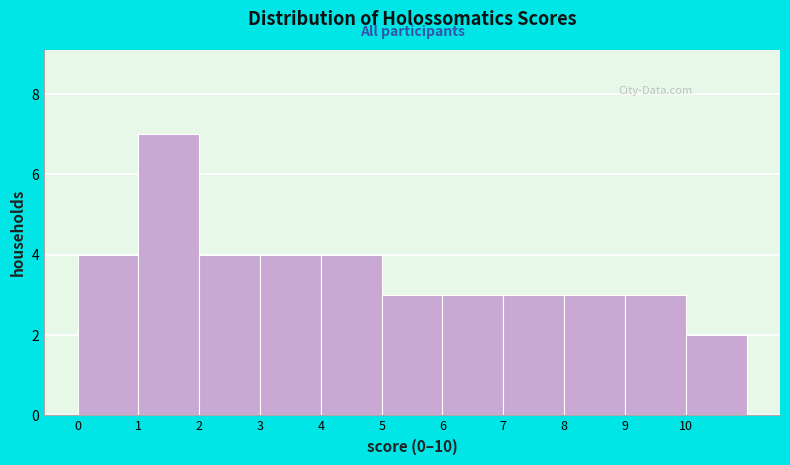

Reading left to right, transcribe this chart: for each bar, give the range it covers on the x-axis and its height. The values are not printed on the chart, so give them approximately, as read against the axis.

0 to 1: 4
1 to 2: 7
2 to 3: 4
3 to 4: 4
4 to 5: 4
5 to 6: 3
6 to 7: 3
7 to 8: 3
8 to 9: 3
9 to 10: 3
10 to 11: 2